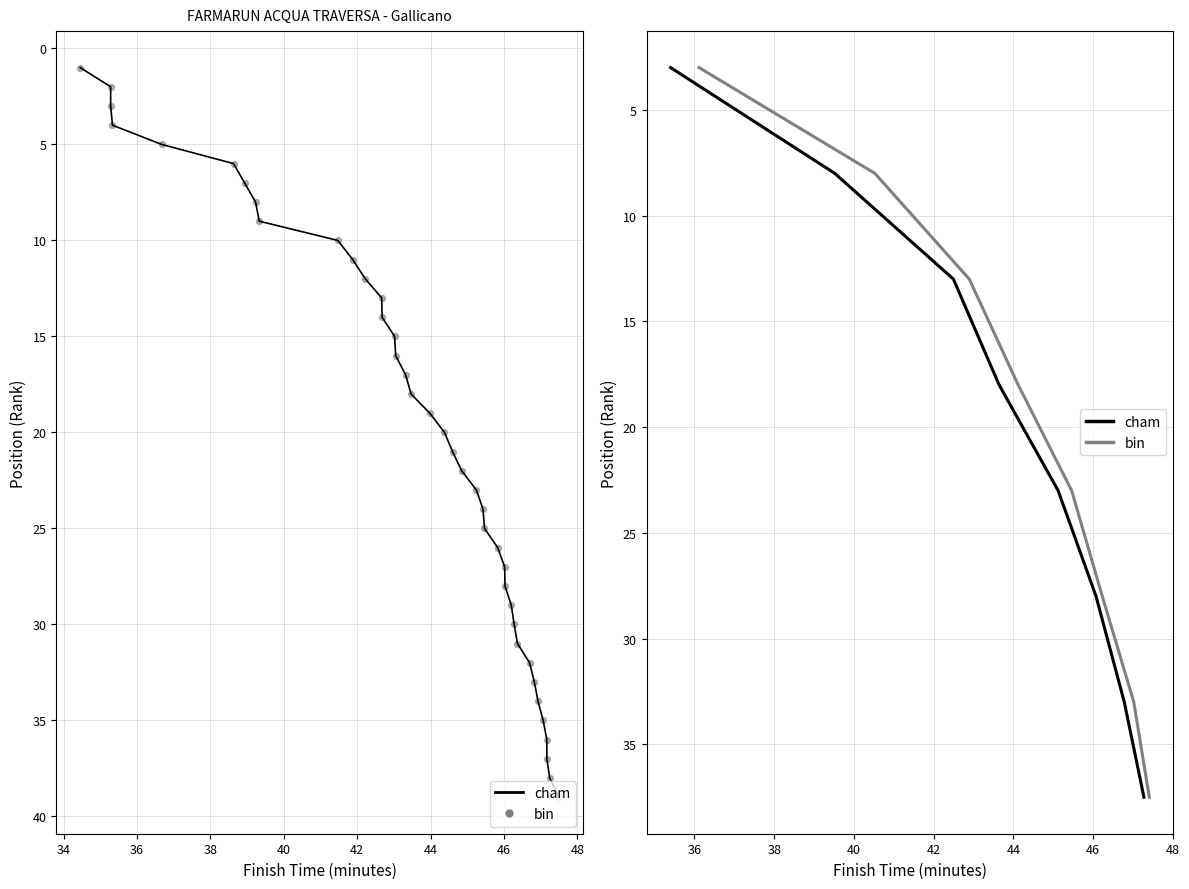

Which series has the largest Y range (max minus min)?

cham